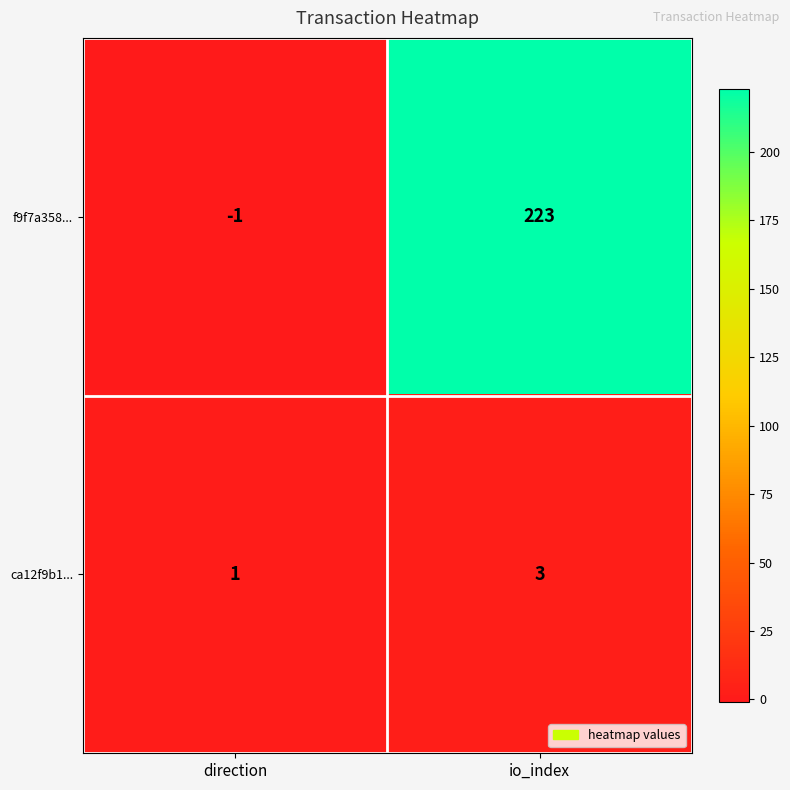

How many data points in ca12f9b1... are less than 3?

1